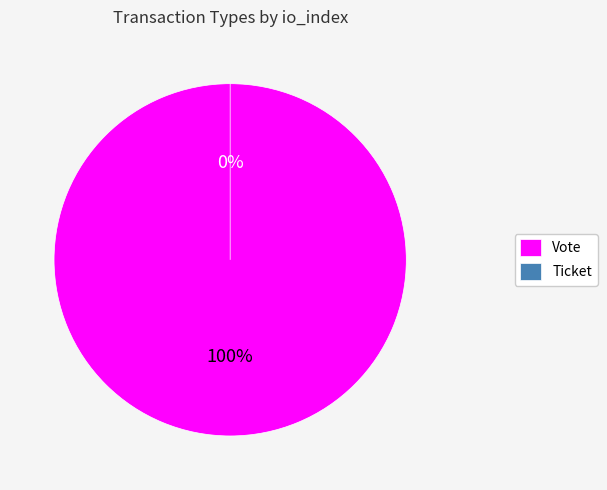

Which category has the biggest portion of the pie?

Vote